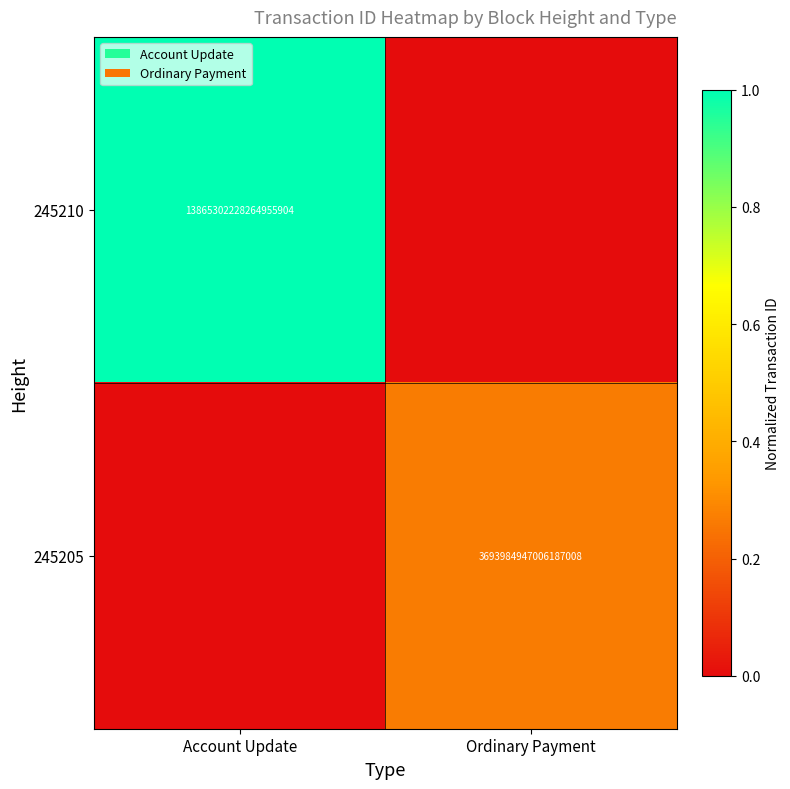

The 245210 series shows 20166603823846428672 at Account Update. True or false?

False